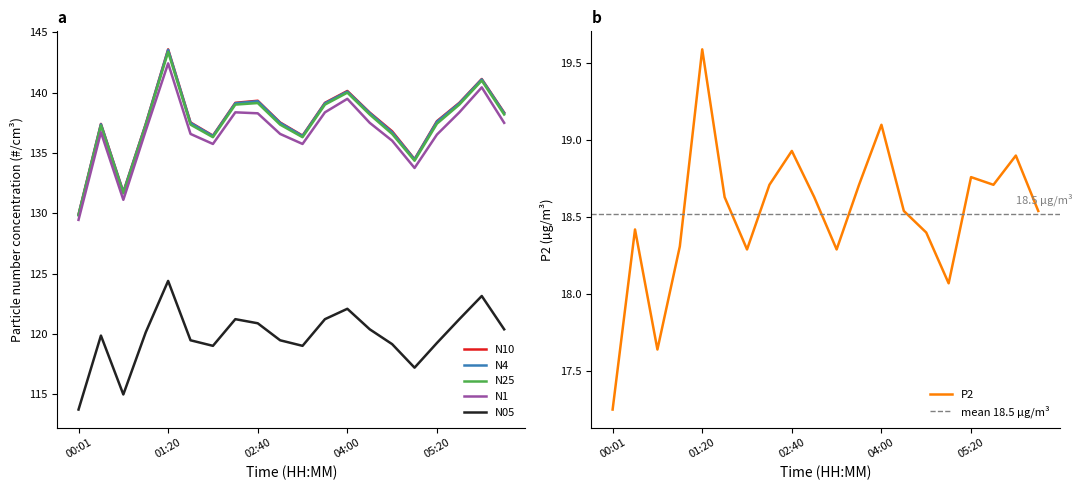

Which category has the lowest value in the N4 series?

00:01